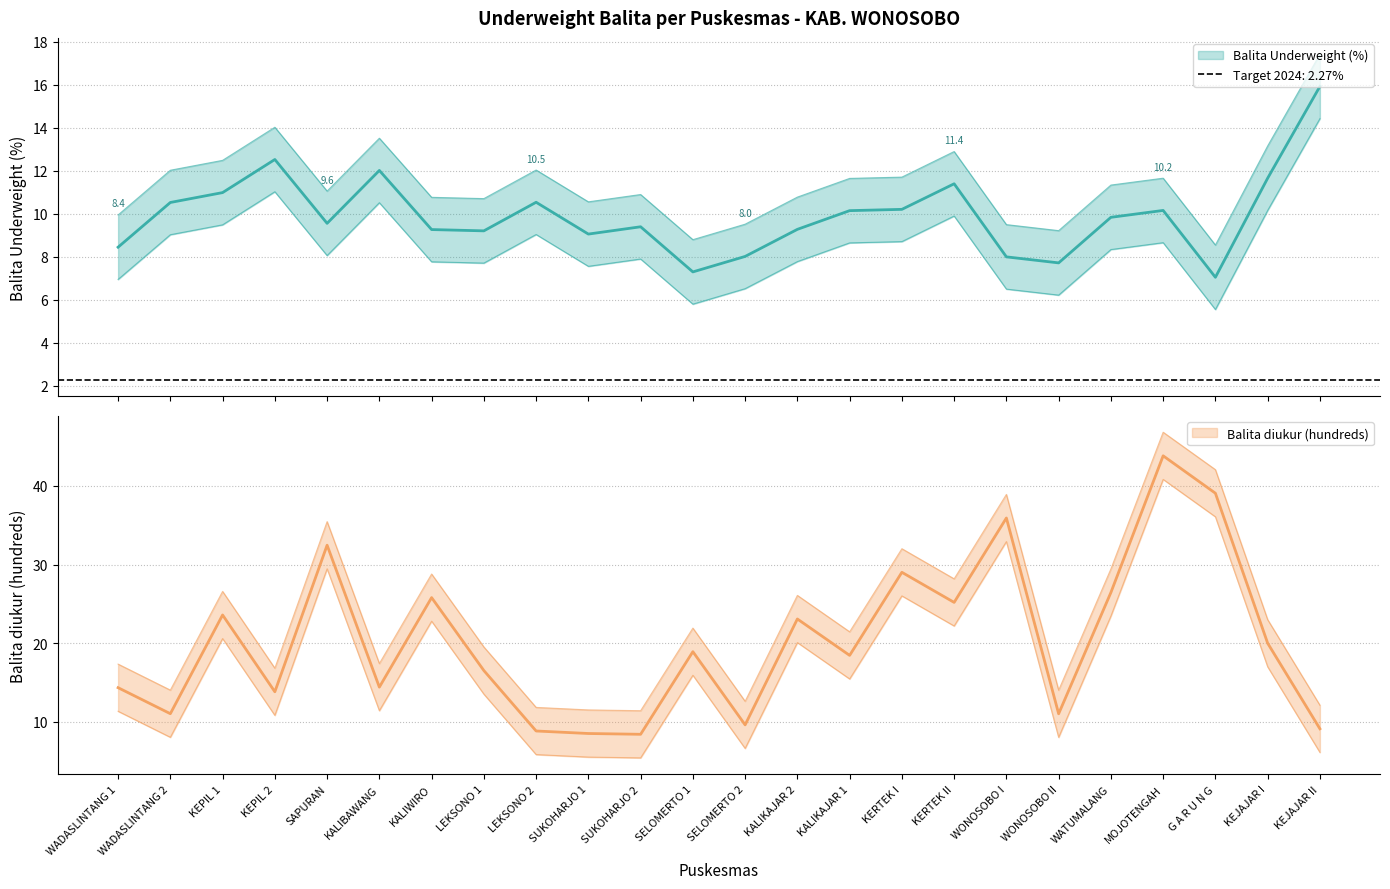

True or false: Balita diukur (hundreds) has more than 1 interior local peaks.

True